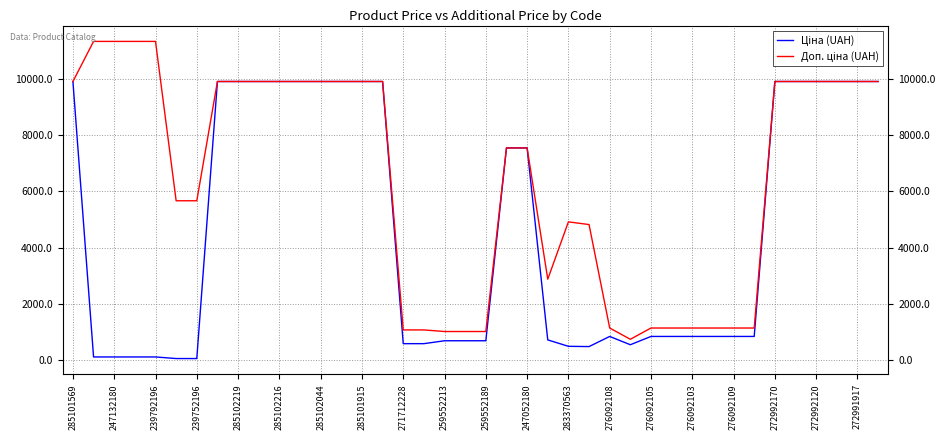

What is the maximum value shown in the chart?

11334.0